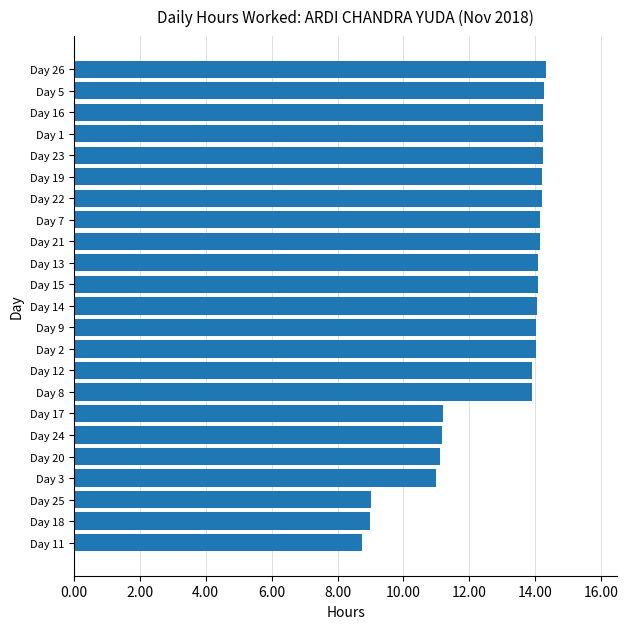

What is the greatest value displayed?

14.3